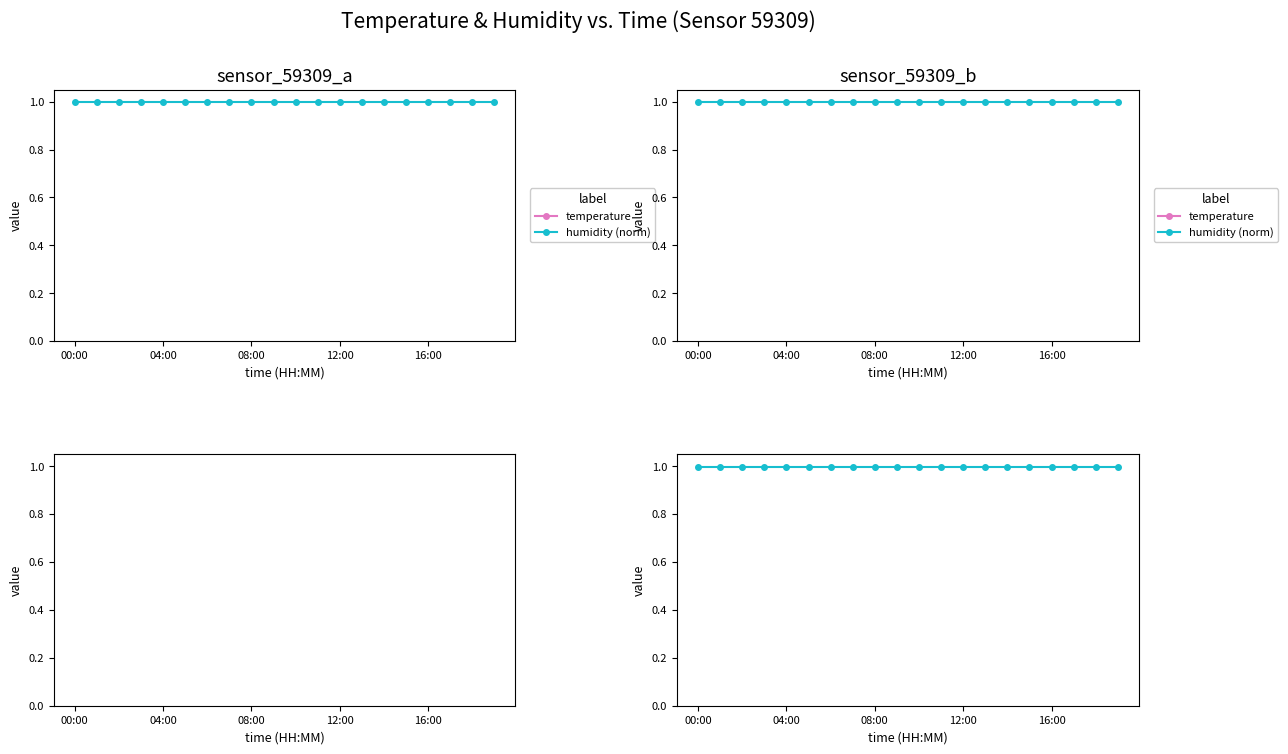

Between 11 and 19, which series saw the biggest shift?

temperature